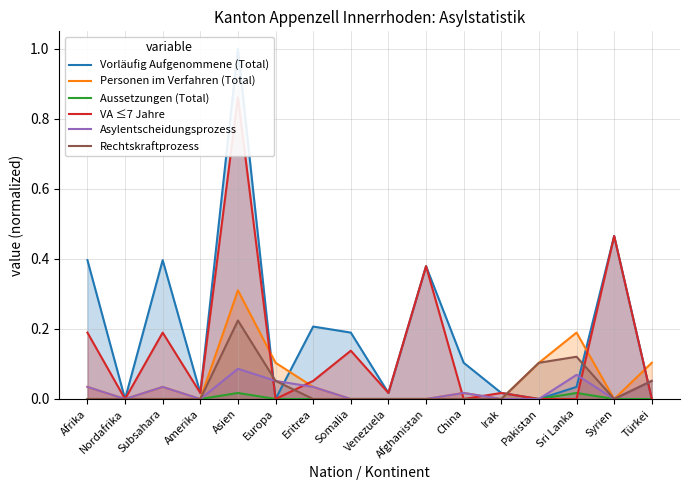

Is the value of Rechtskraftprozess at Türkei greater than the value of Vorläufig Aufgenommene (Total) at Sri Lanka?

Yes